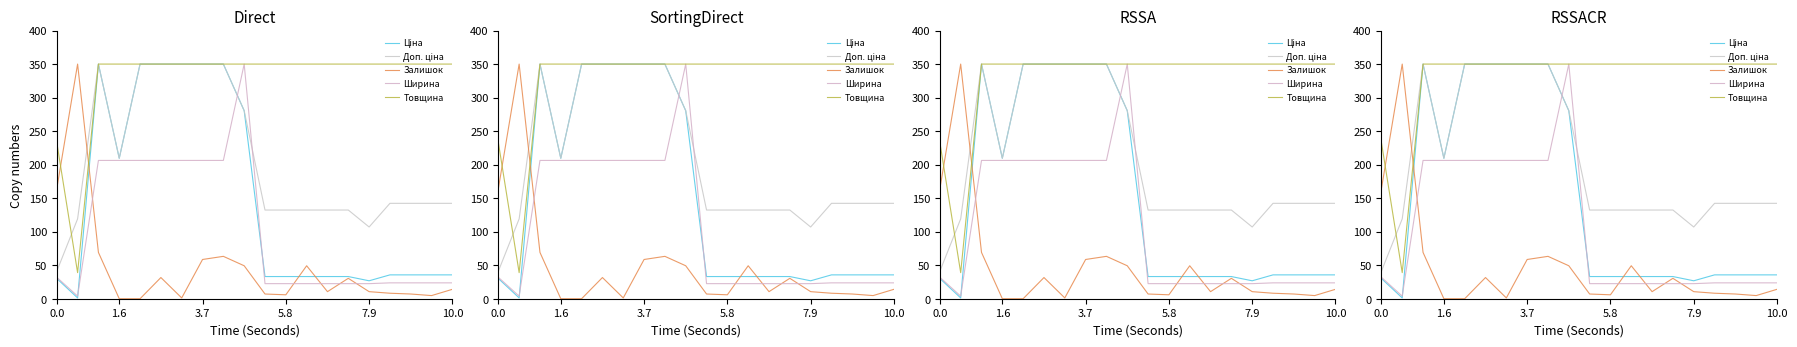

The Залишок series shows 56.7 at 0.0. True or false?

False